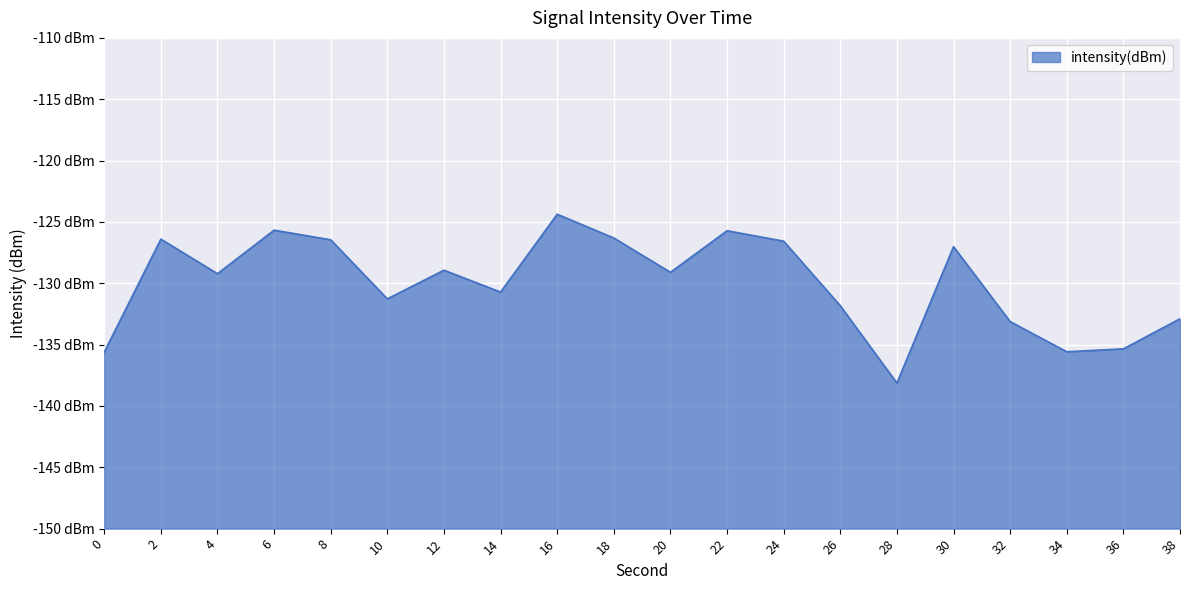

Which has a higher value, 10 or 12?

12